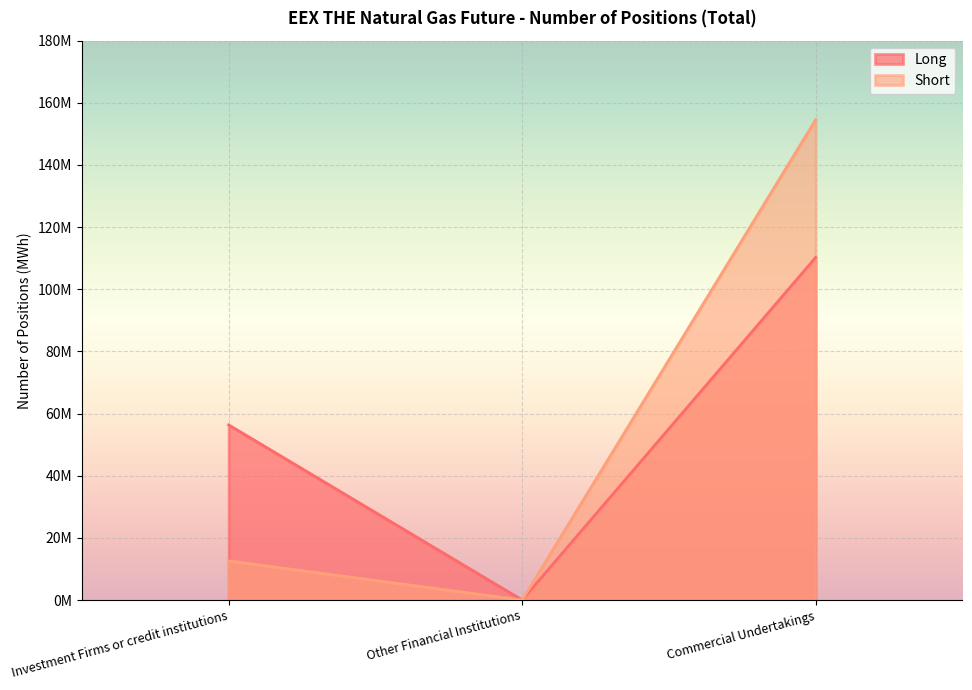

At which label does Long reach its minimum?

Other Financial Institutions